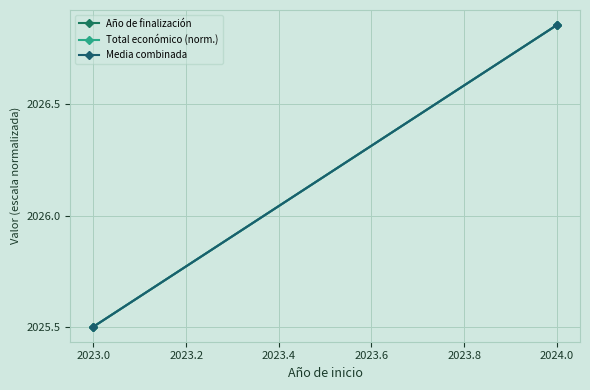

Is the value of Total económico (norm.) at 2023.0 greater than the value of Media combinada at 2024.0?

No